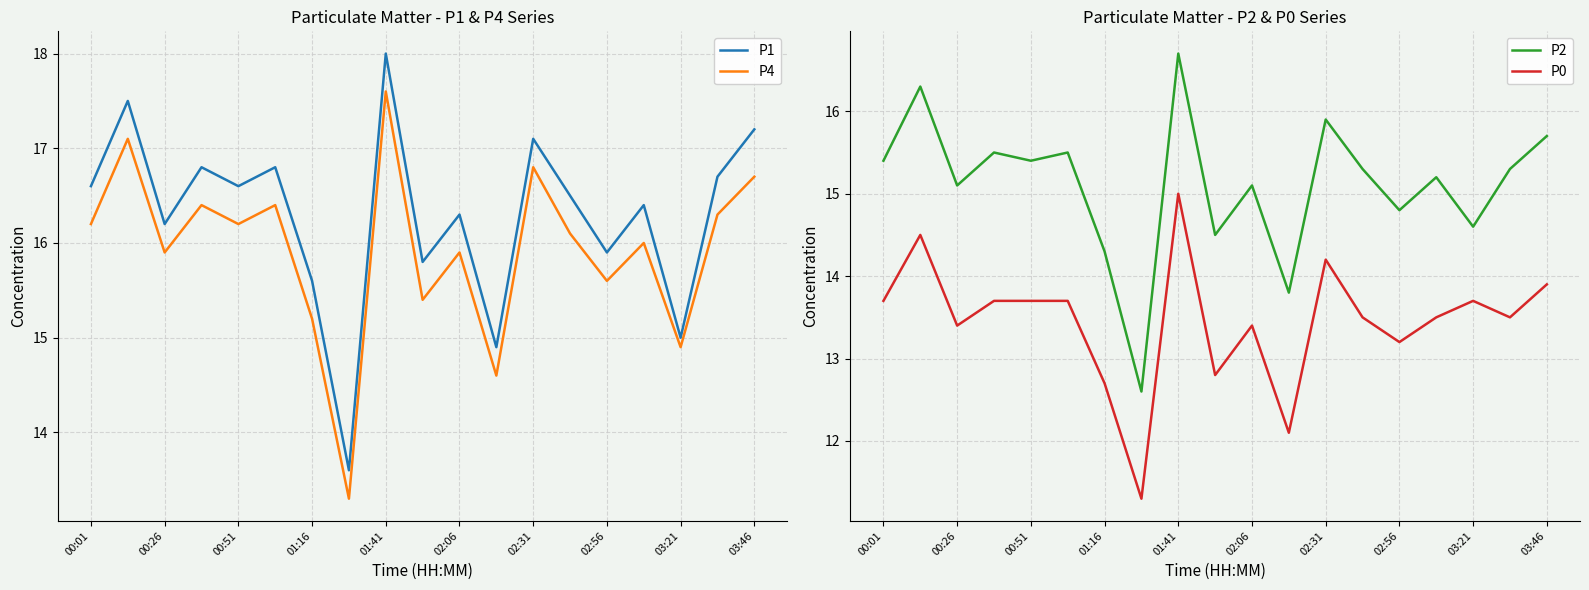

Which series has the largest range (max minus min)?

P1